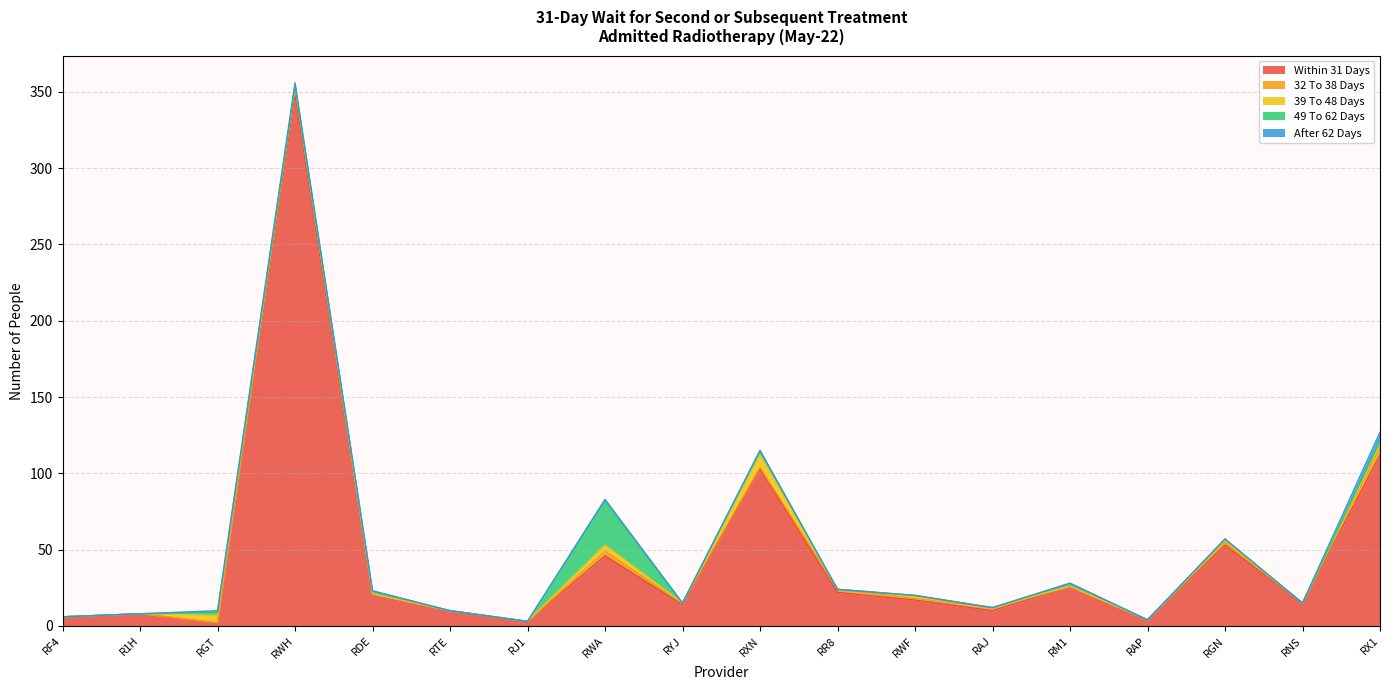

In 39 To 48 Days, how many points are lower than both neighbors (excluding endpoints)?

3